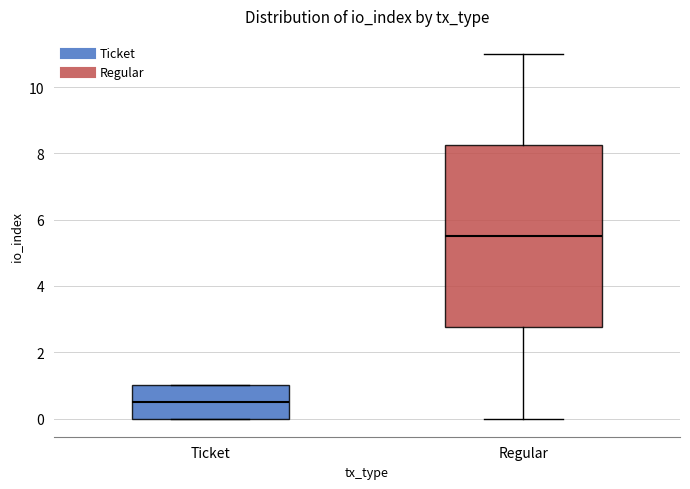

Comparing the boxes themselves (not the whiskers), which one is the tallest?

Regular